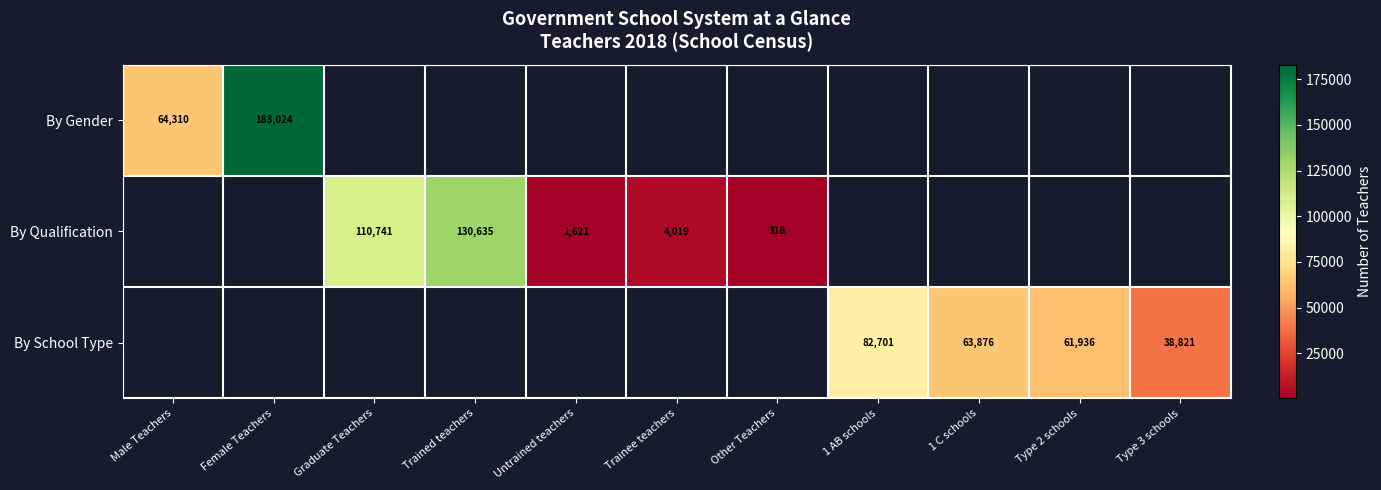

The By Qualification series shows 529 at Other Teachers. True or false?

False